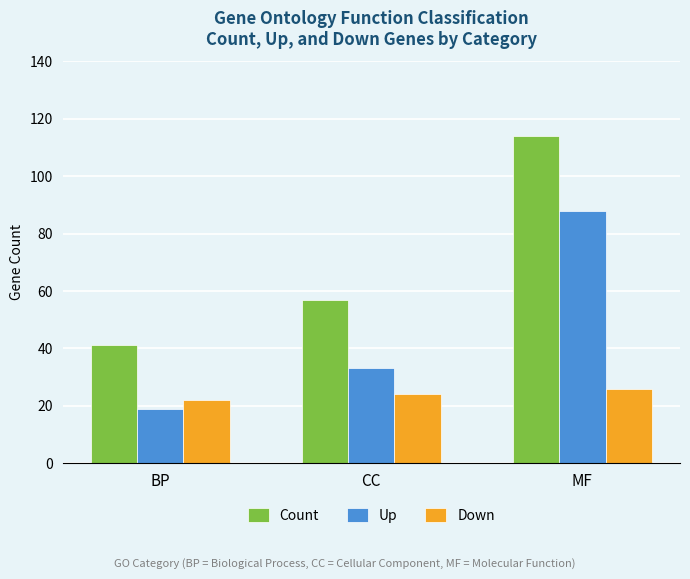

What position from the right is CC?

2